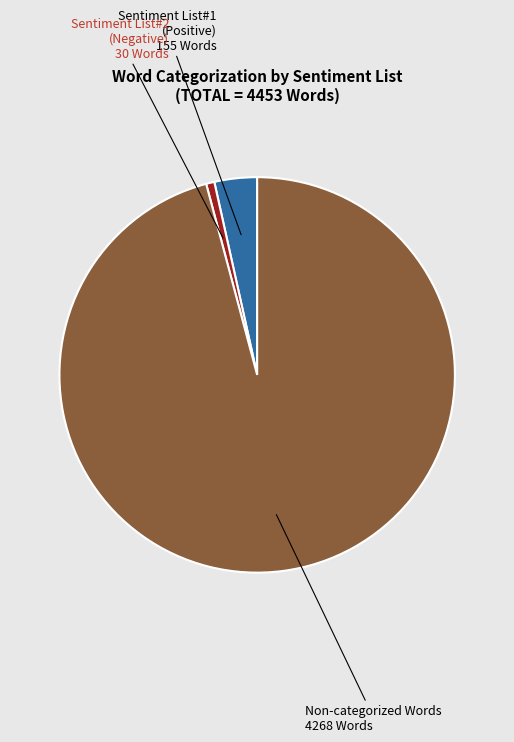

Count the number of slices in the pie.

3